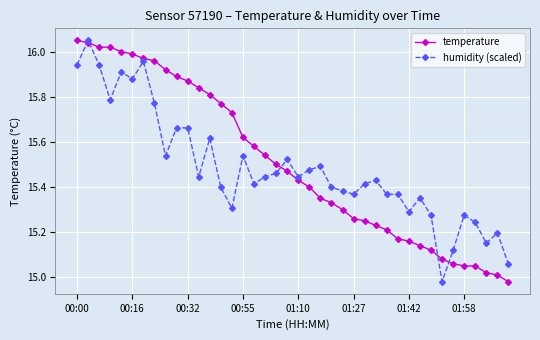

Does the chart display data point markers on the line(s)?

Yes